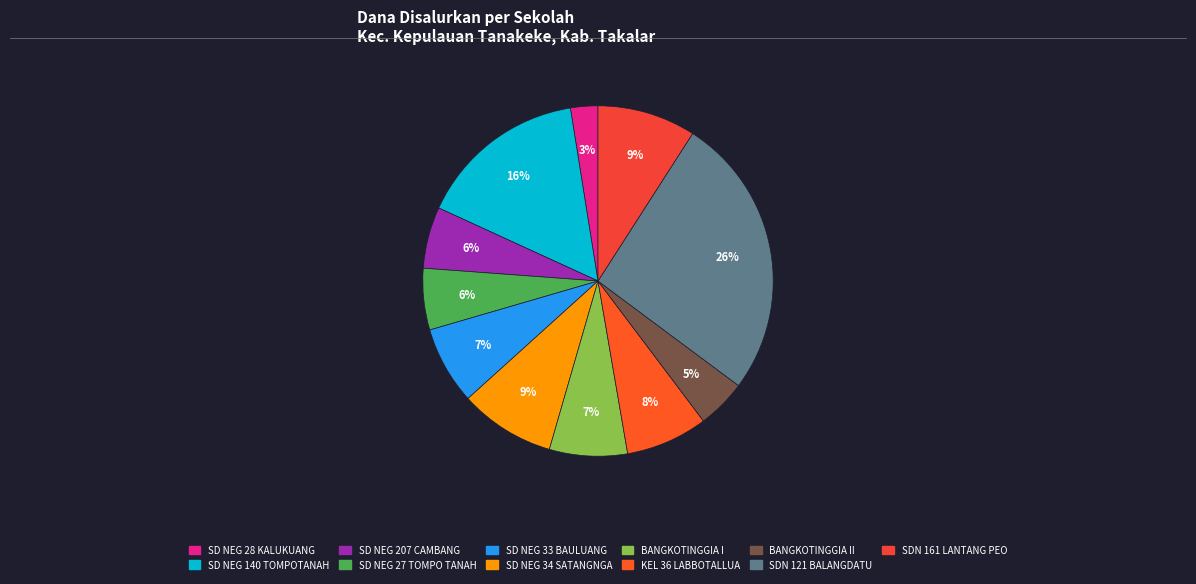

Does any single category account for the majority?

No